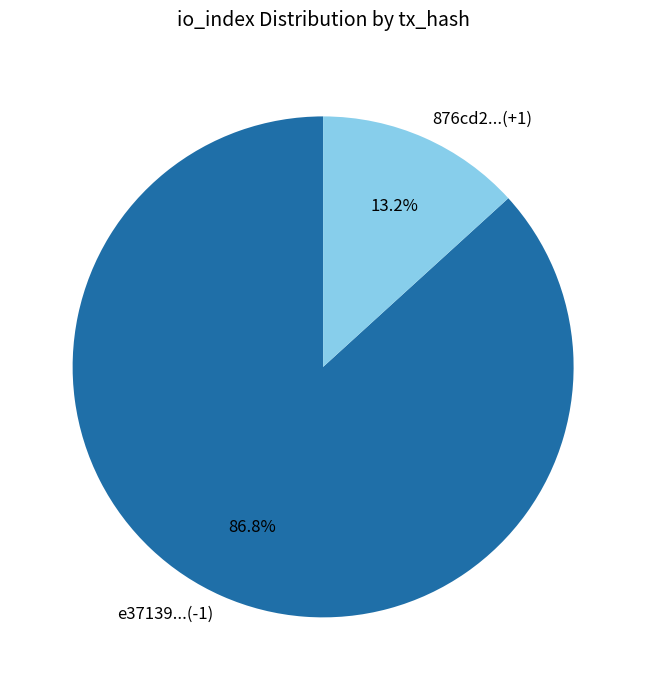

Which slice is the largest?

e37139...(-1)